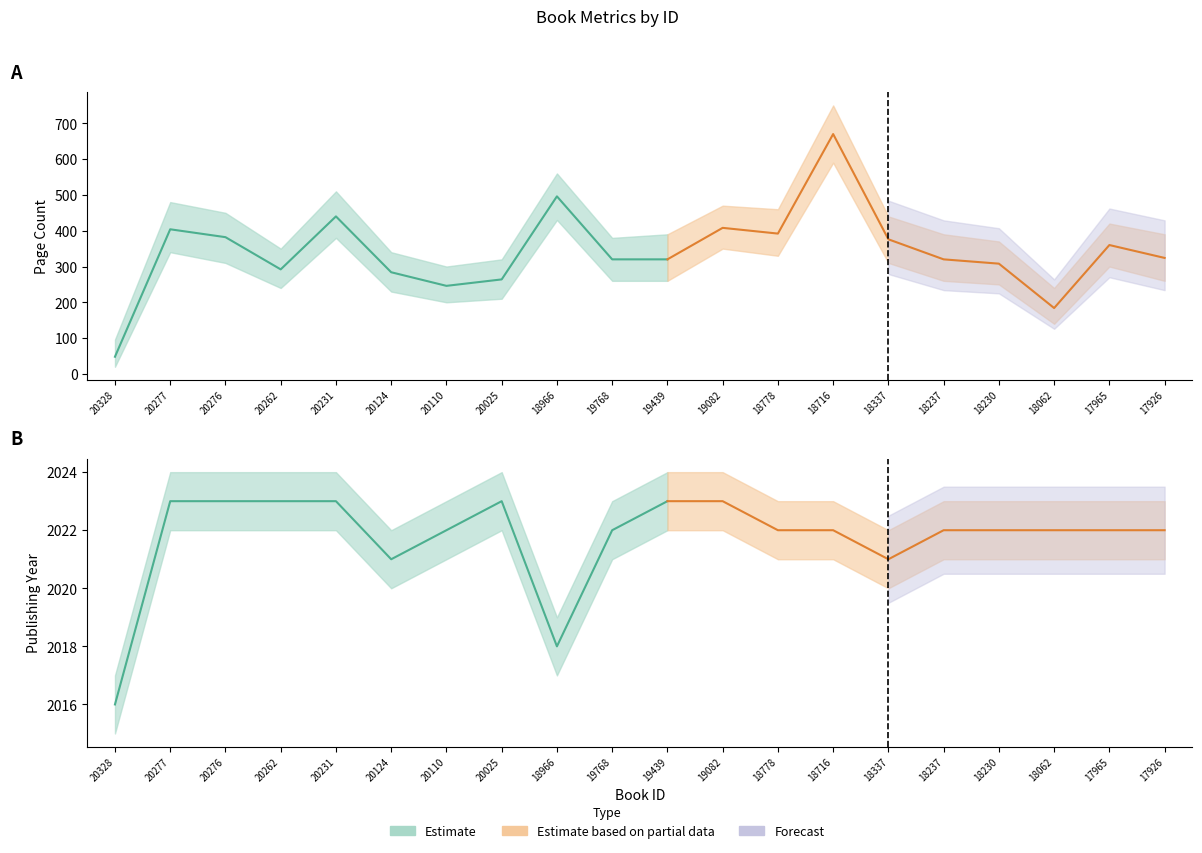

In publishingYear, how many points are higher than both neighbors (excluding endpoints)?

1